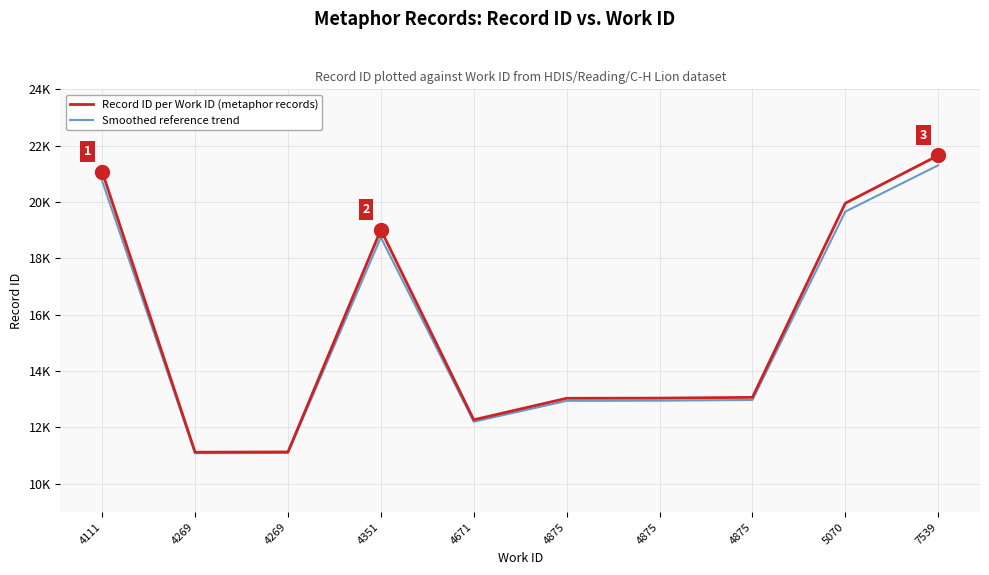

At which label does Record ID per Work ID (metaphor records) first exceed 13068?

4111